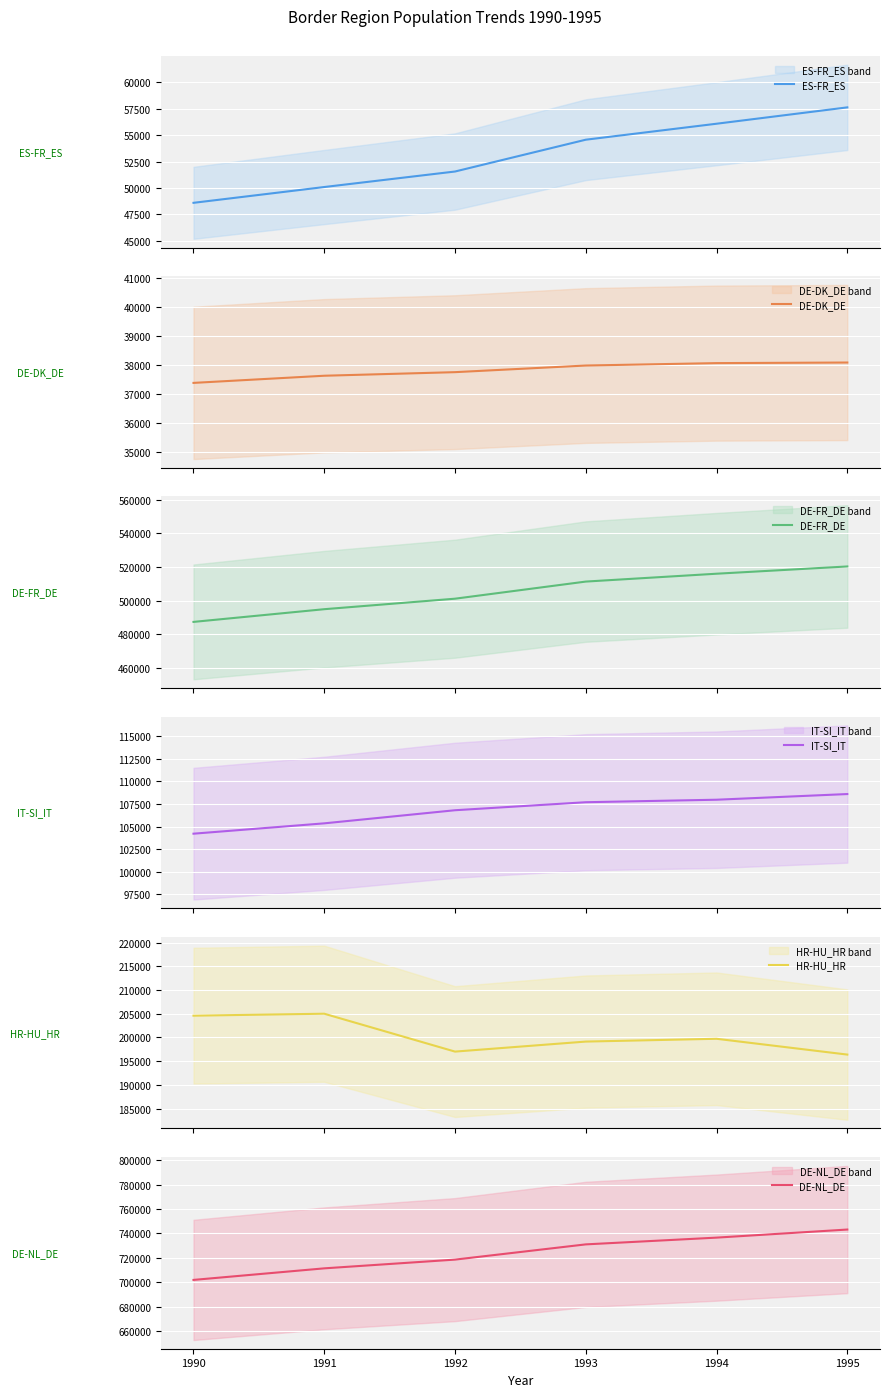

True or false: DE-NL_DE and DE-DK_DE intersect in this chart.

False